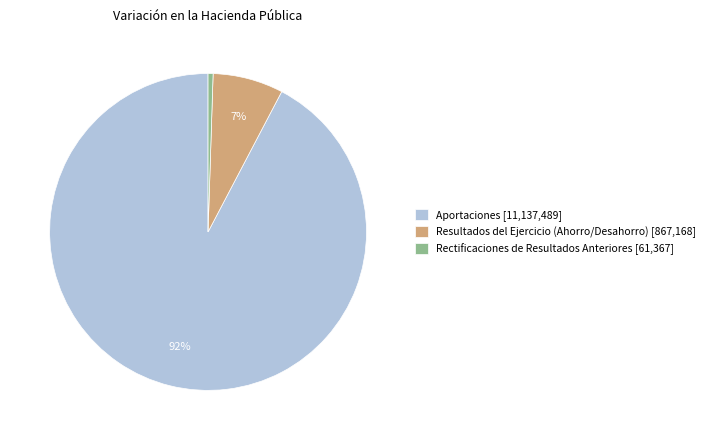

How many slices are in this pie chart?

3